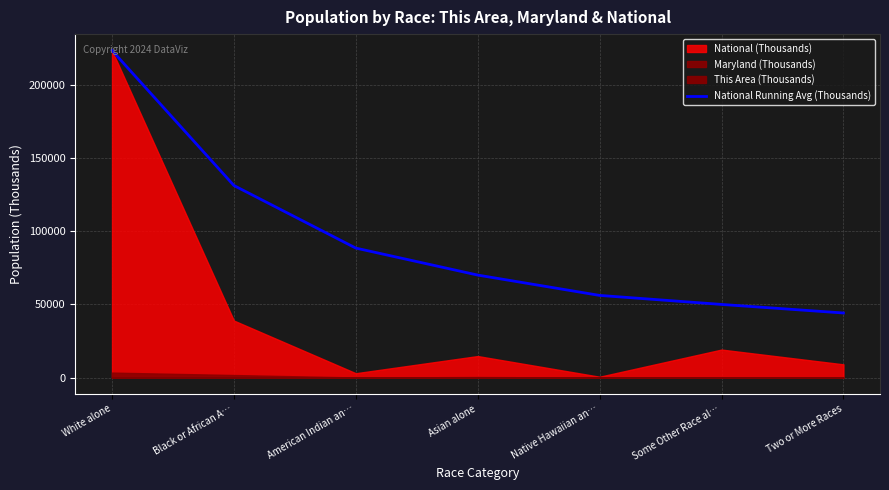

What is the average value?

94782.4